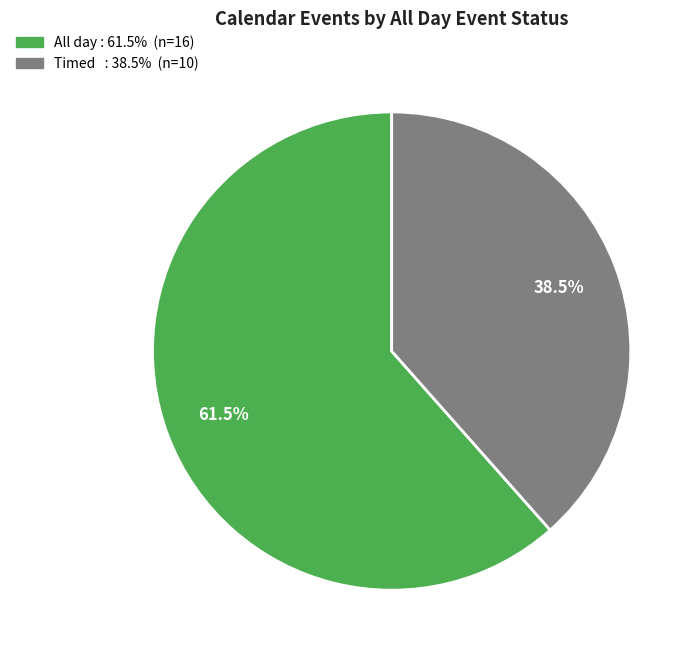

Is there any slice that represents more than half of the pie?

Yes